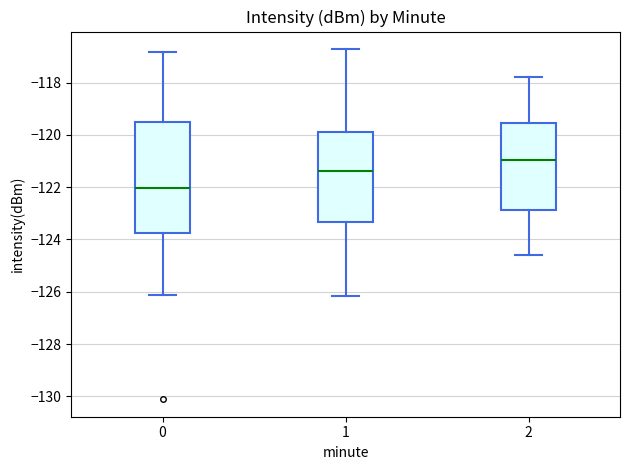

Reading left to right, read every box against the y-axis: the position of its median line, the range the box covers, and the ends of its whiskers. The values are not printed on the chart, so give them approximately, as read against the axis.

0: median -122.0, box -123.8 to -119.6, whiskers -126.2 to -116.8
1: median -121.4, box -123.4 to -119.8, whiskers -126.2 to -116.8
2: median -121.0, box -122.8 to -119.6, whiskers -124.6 to -117.8